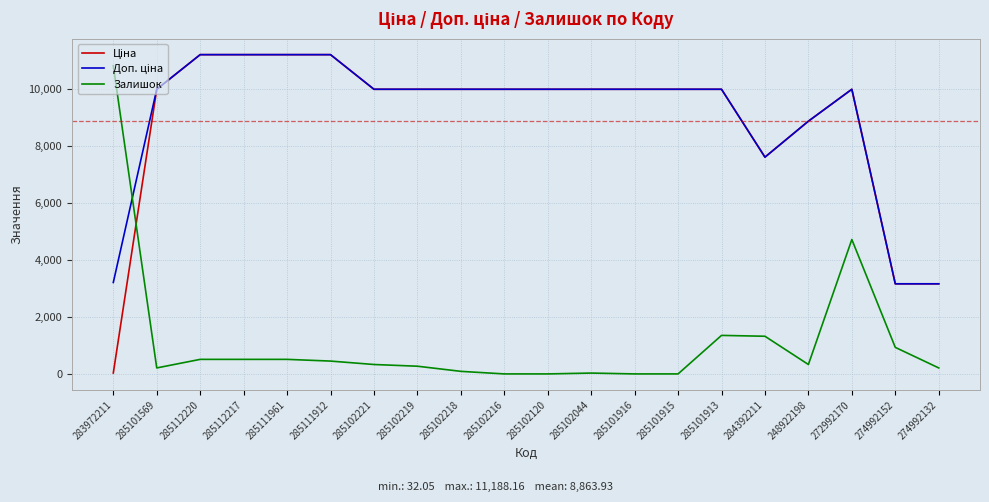

Is it true that Залишок equals 330.0 at 285102221?

True